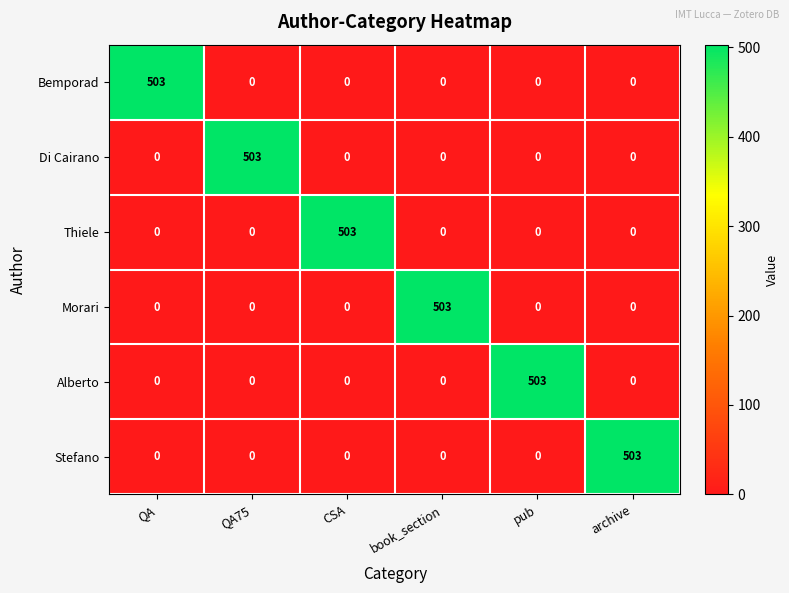

What is the total value across all series at QA75?

503